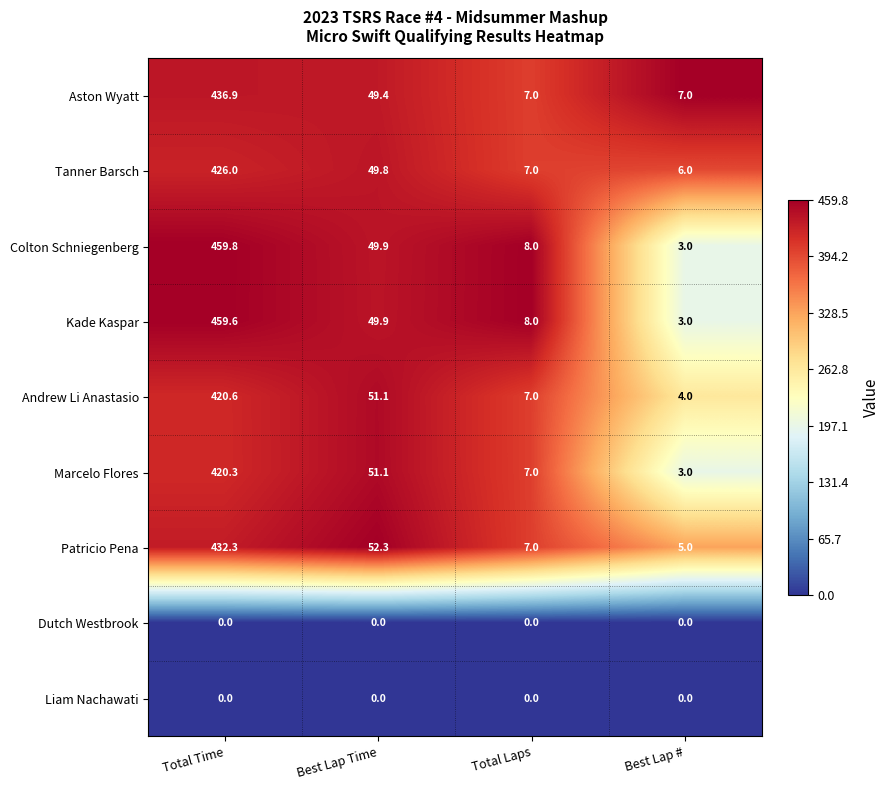

List the labels in order of Colton Schniegenberg value, largest first.

Total Time, Best Lap Time, Total Laps, Best Lap #